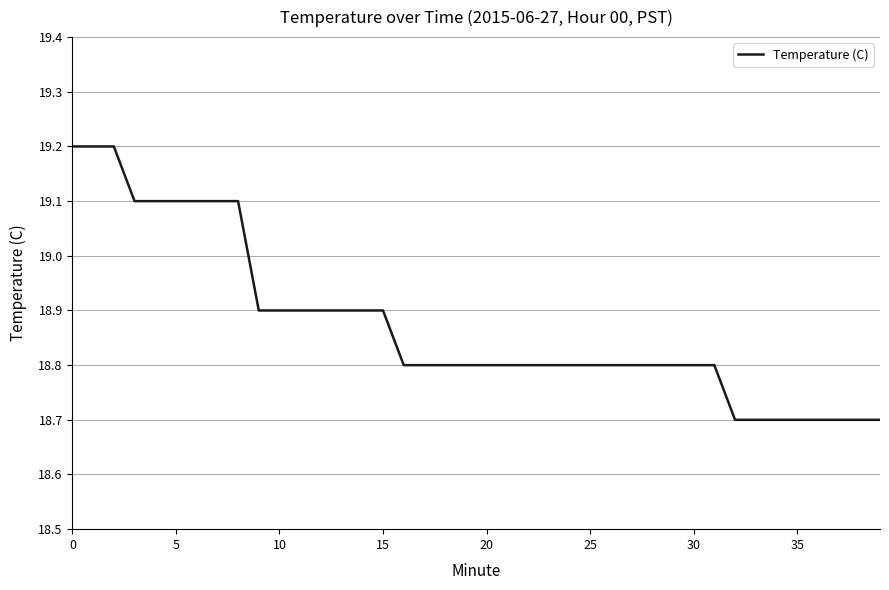

What is the maximum value shown in the chart?

19.2